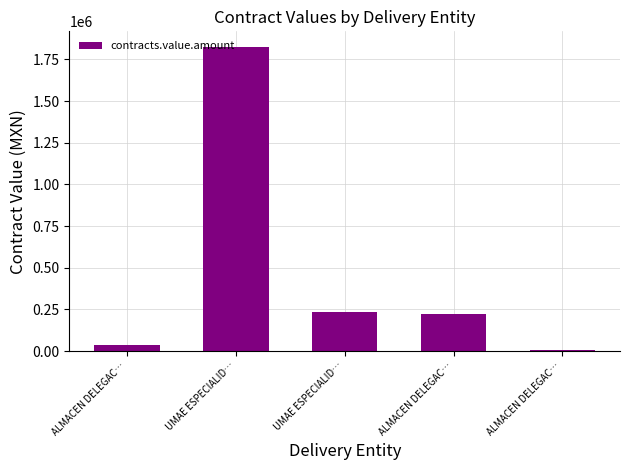

Rank the categories by value from highest to lowest.

UMAE ESPECIALID…, UMAE ESPECIALID…, ALMACEN DELEGAC…, ALMACEN DELEGAC…, ALMACEN DELEGAC…